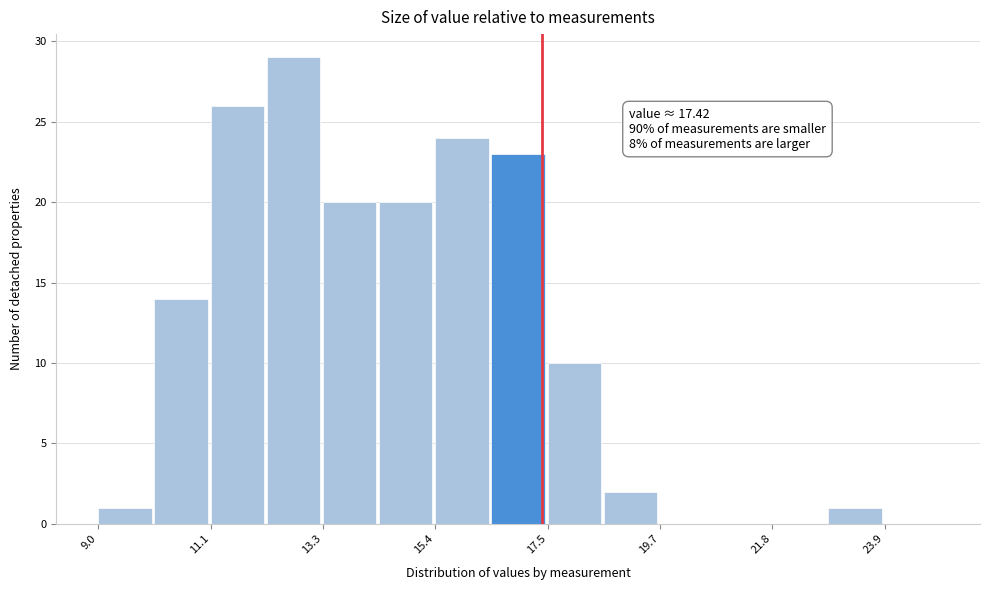

Read against the x-axis, roughly where is the centre of the tallest bar?

12.5